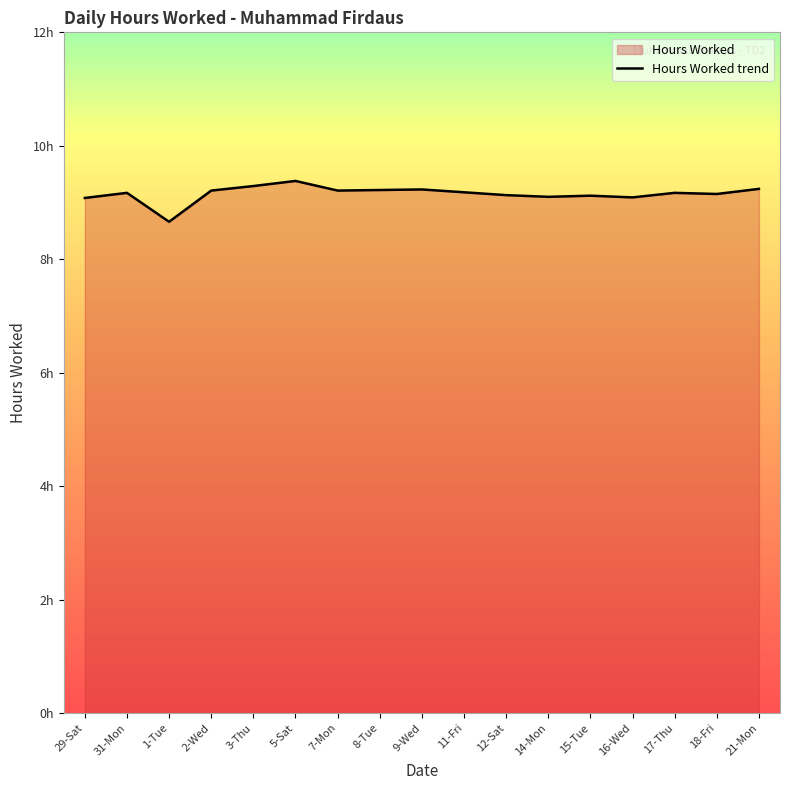

What is the label of the 3rd point from the right?

17-Thu